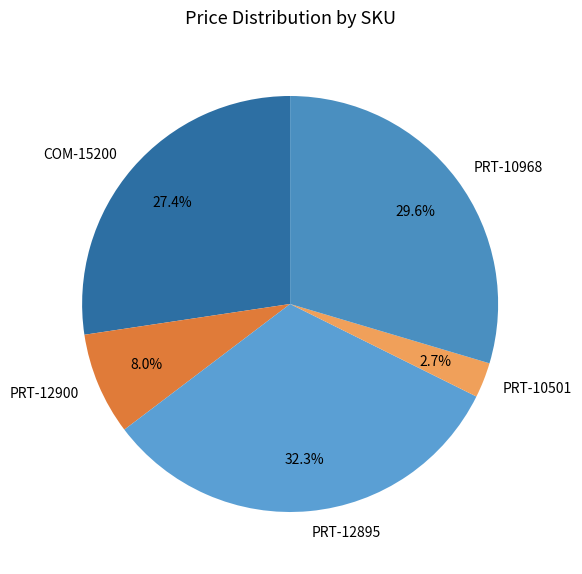

Rank the categories by value from highest to lowest.

PRT-12895, PRT-10968, COM-15200, PRT-12900, PRT-10501